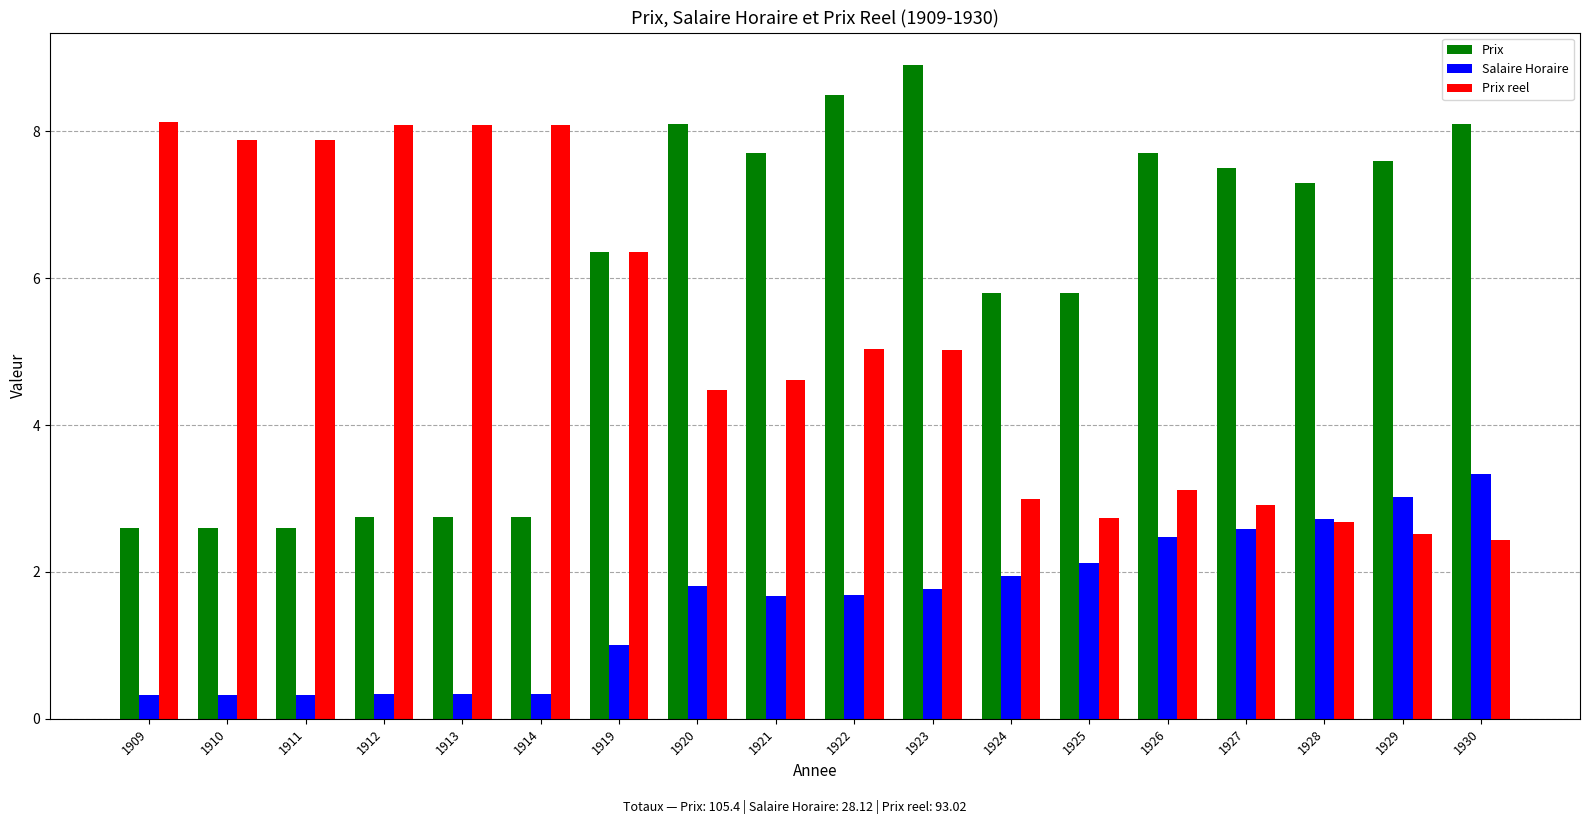

Rank the series at 1912 from lowest to highest value.

Salaire Horaire, Prix, Prix reel